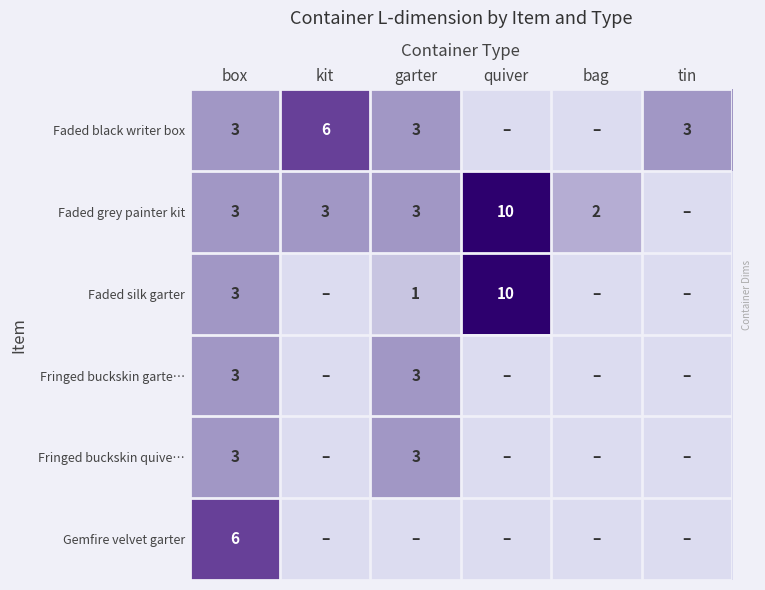

Which series changed the most between garter and quiver?

Faded silk garter